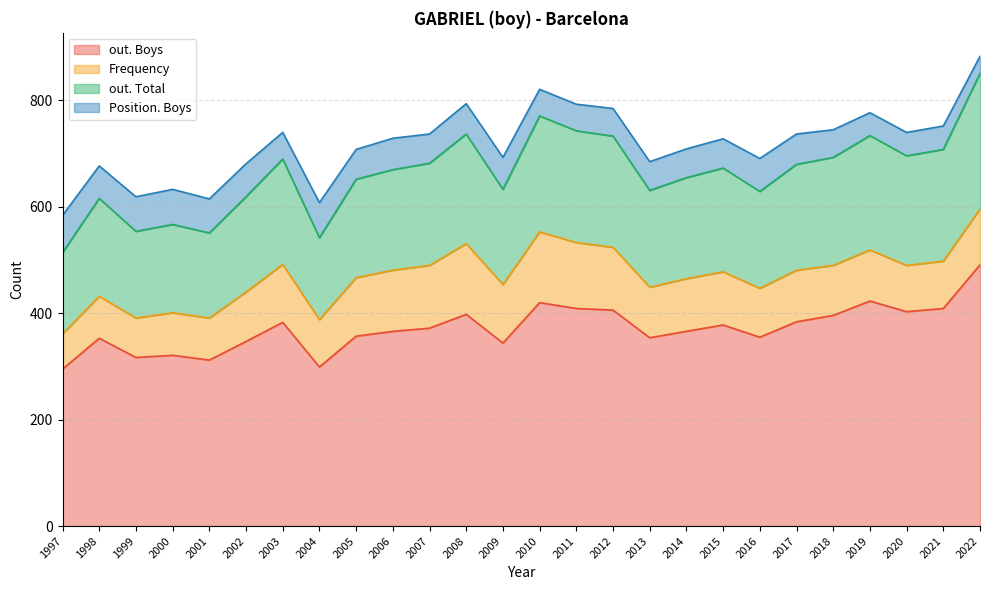

How many lines are shown in the chart?

4